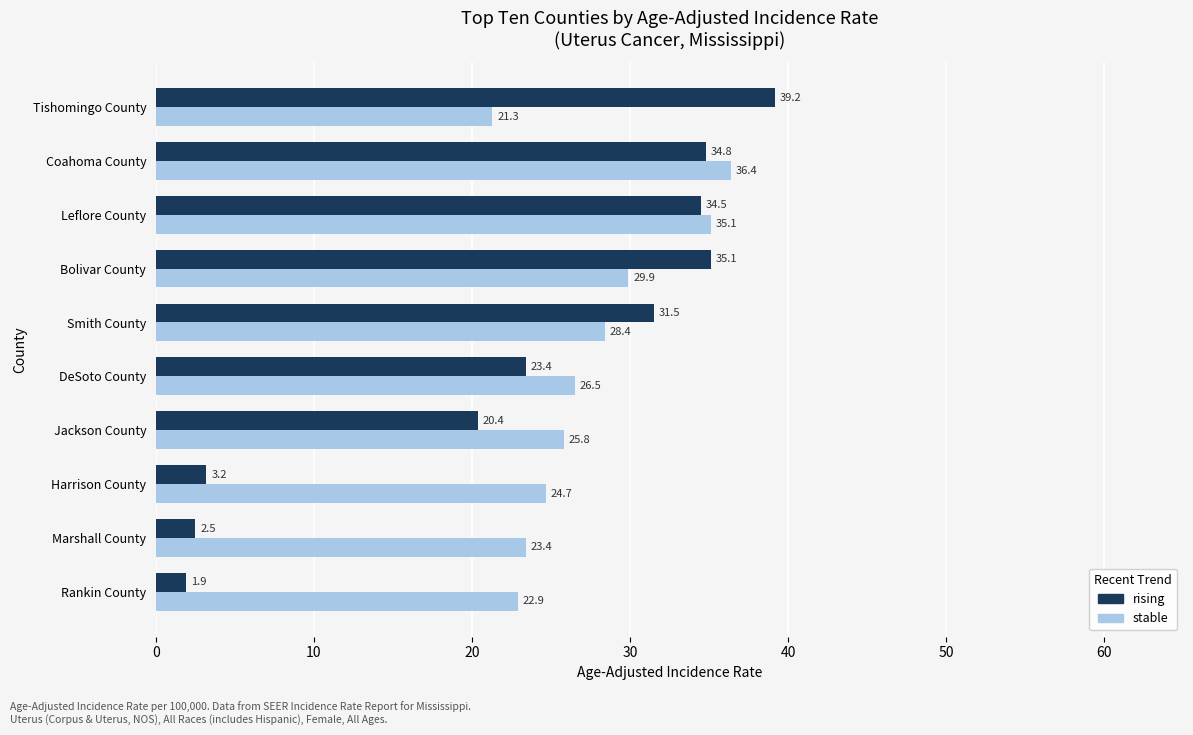

Which series has the largest total across all categories?

stable